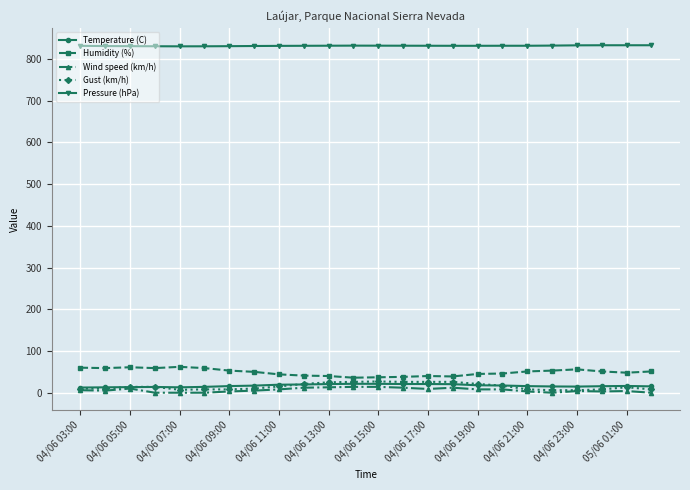

What is the maximum value for Temperature (C)?

21.4